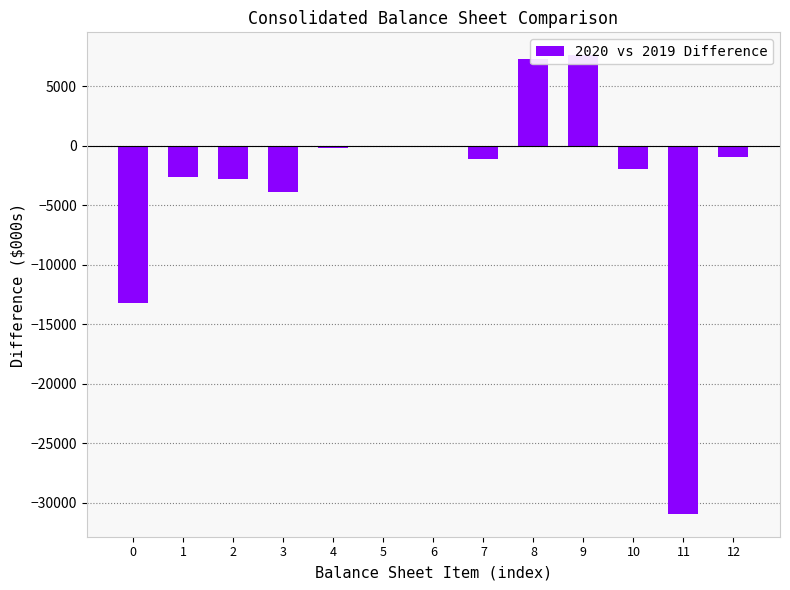

Rank the categories by value from lowest to highest.

11, 0, 3, 2, 1, 10, 7, 12, 4, 5, 6, 8, 9